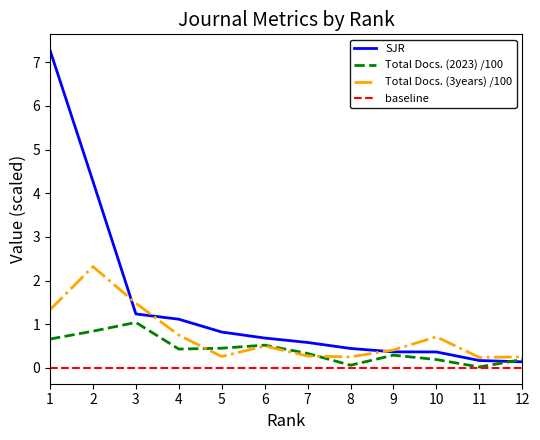

What is the sum of the Total Docs. (3years) values at 2 and 12?

2.6